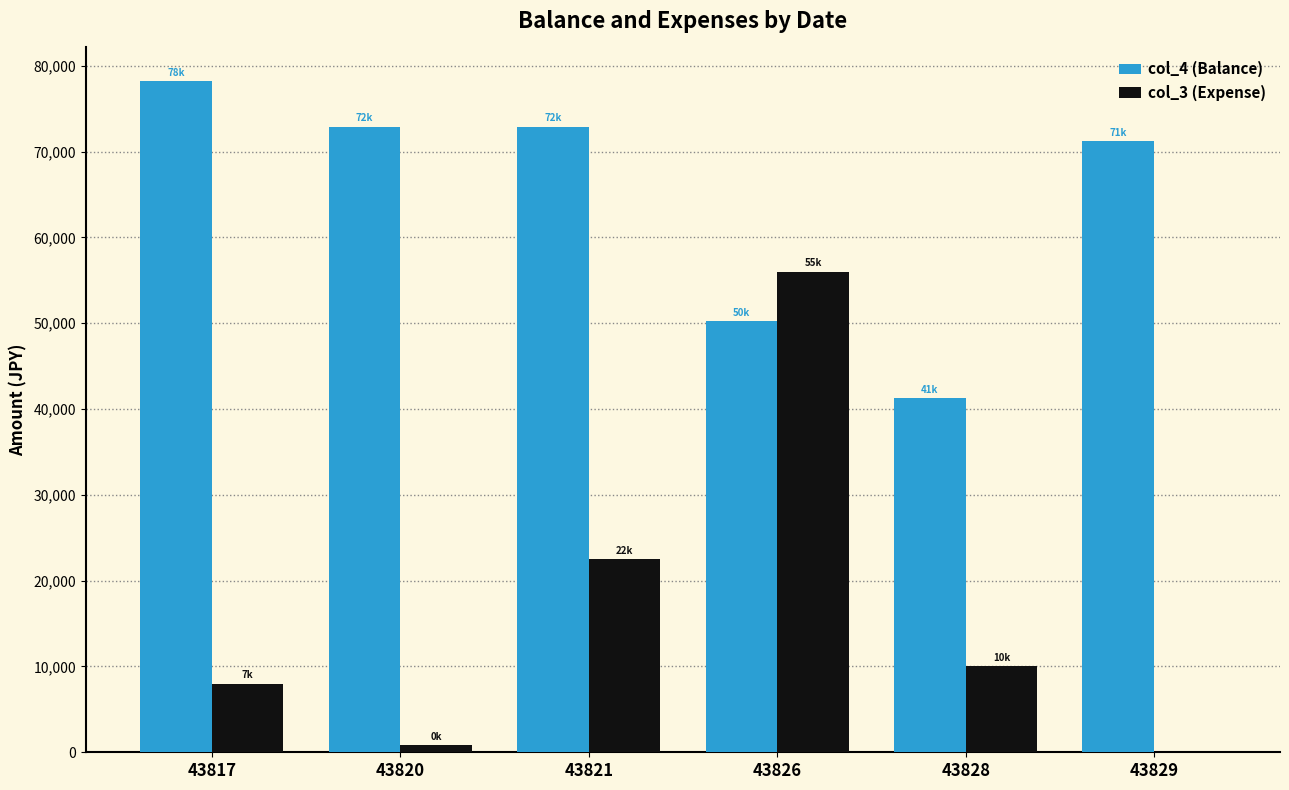

True or false: col_3 (Expense) has a value of 17545 at 43828.

False